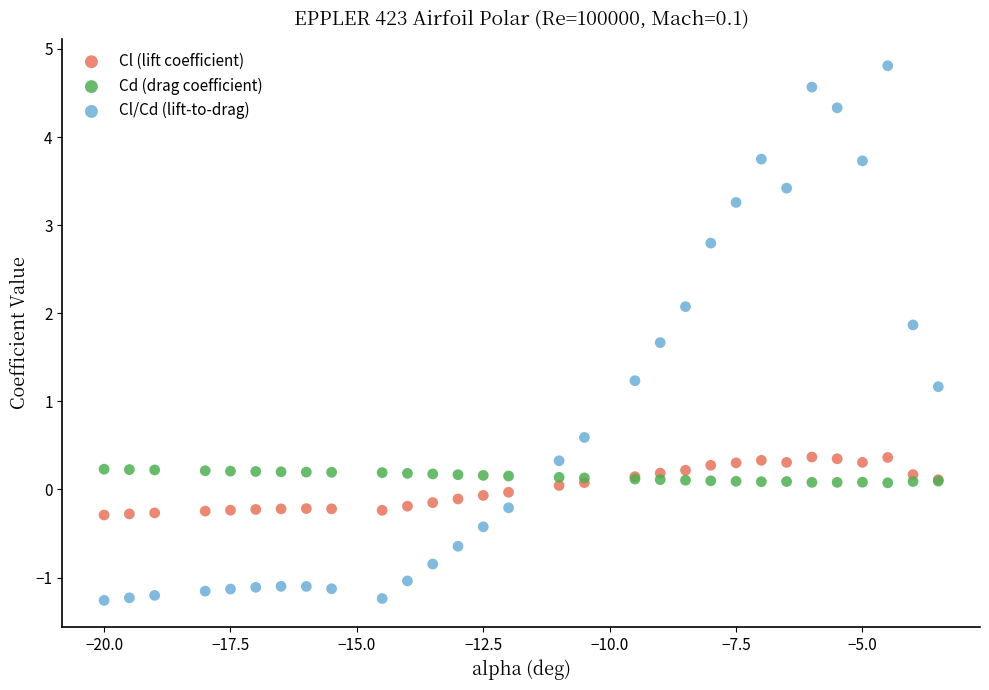

Which series has the widest spread of Y values?

Cl/Cd (lift-to-drag)